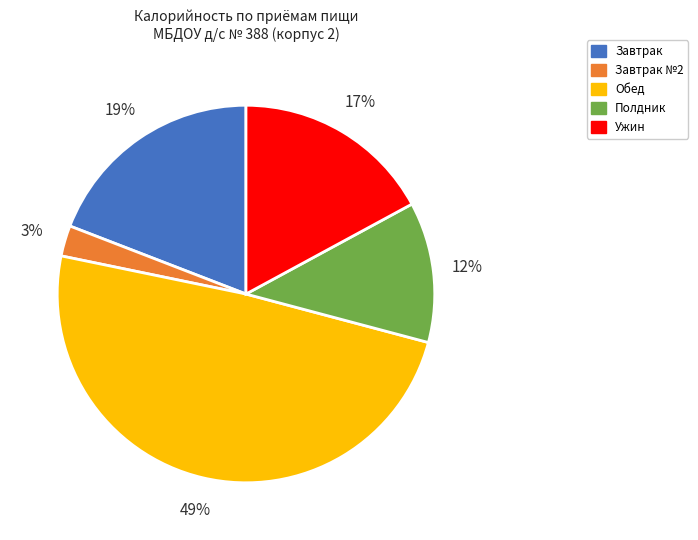

Count the number of slices in the pie.

5